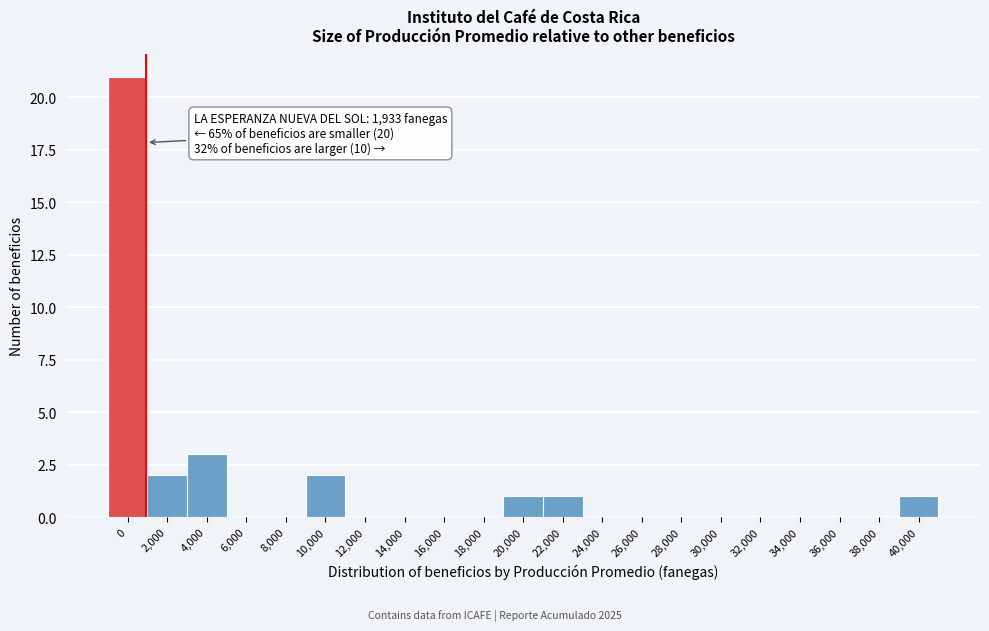

Reading left to right, what are all the values shown in this chart?

0=21	2,000=2	4,000=3	6,000=0	8,000=0	10,000=2	12,000=0	14,000=0	16,000=0	18,000=0	20,000=1	22,000=1	24,000=0	26,000=0	28,000=0	30,000=0	32,000=0	34,000=0	36,000=0	38,000=0	40,000=1